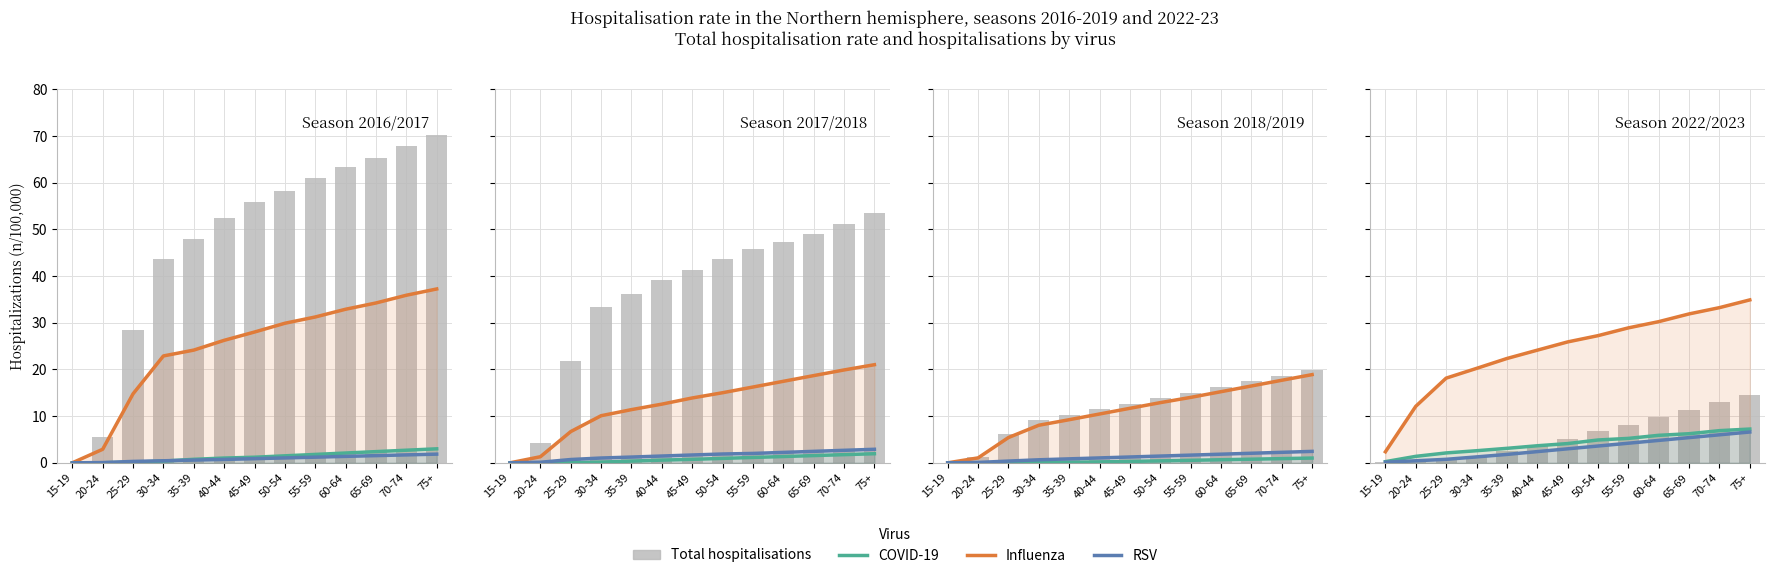

What is the label of the 6th bar from the left?

40-44